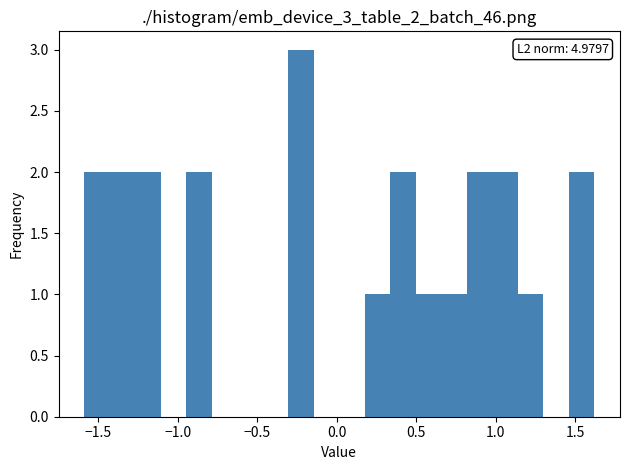

Read against the x-axis, roughly where is the centre of the tallest bar?

-0.25